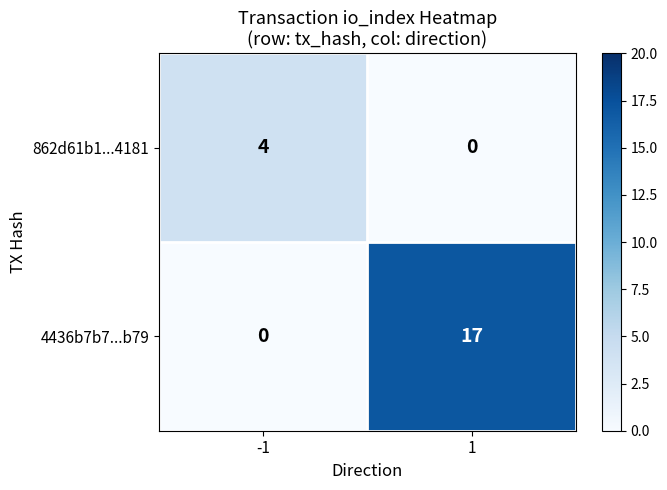

What is the greatest value displayed?

17